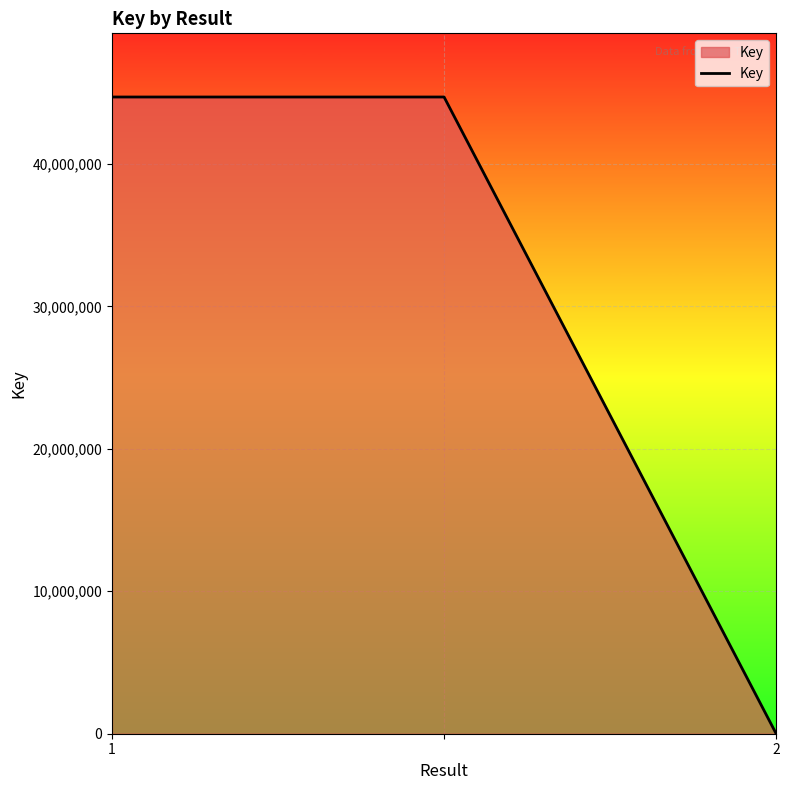

What is the difference between the second highest and minimum values?

44689564